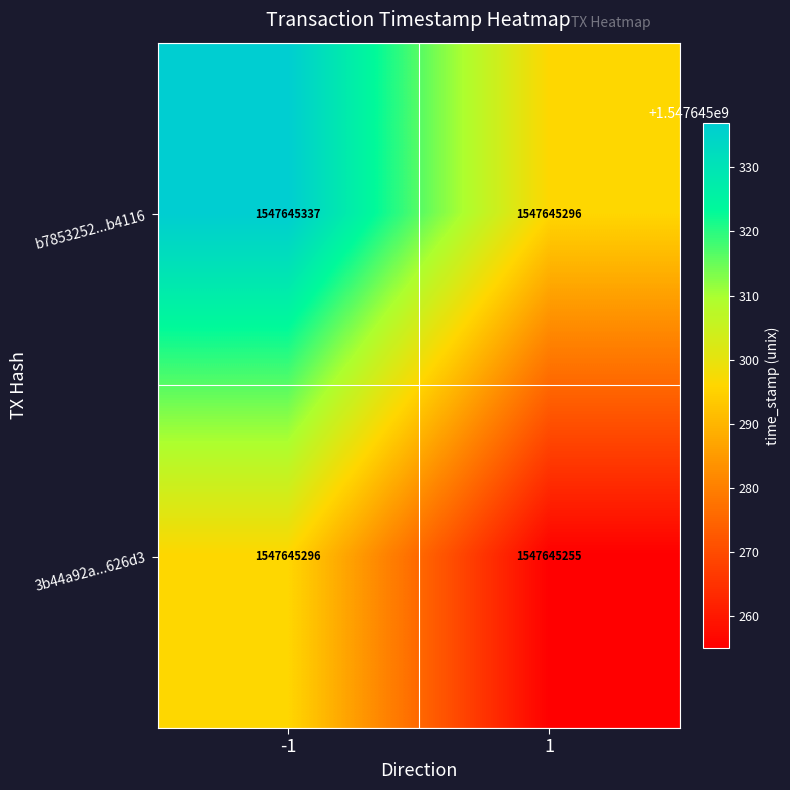

What is the difference between the highest and lowest values at direction?

2